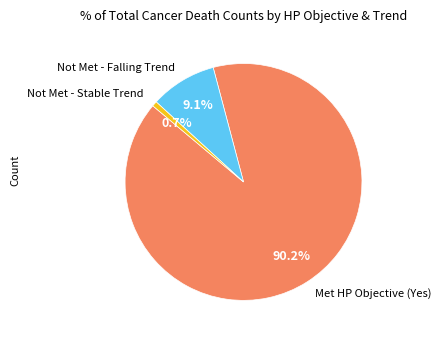

How much of the chart is everything except Not Met - Stable Trend?

99.3%